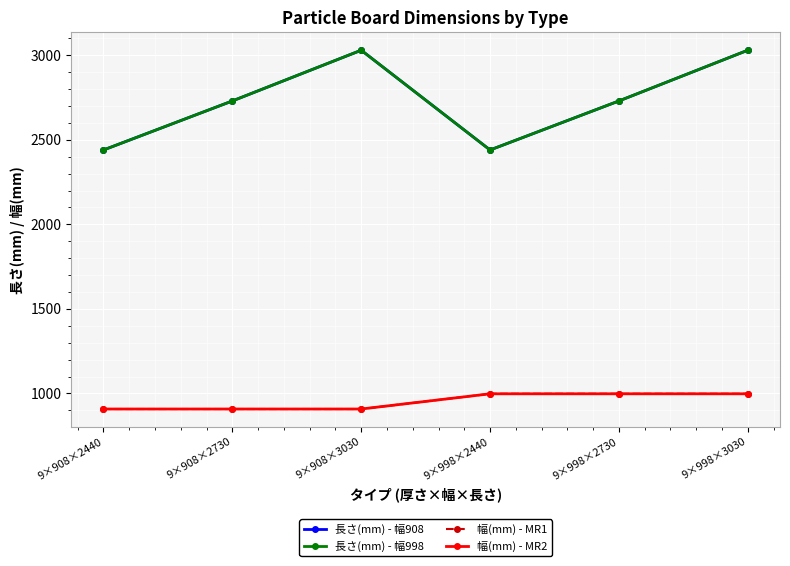

What is the sum of the 長さ(mm) - 幅908 values at 9×908×2730 and 9×998×2440?

5170